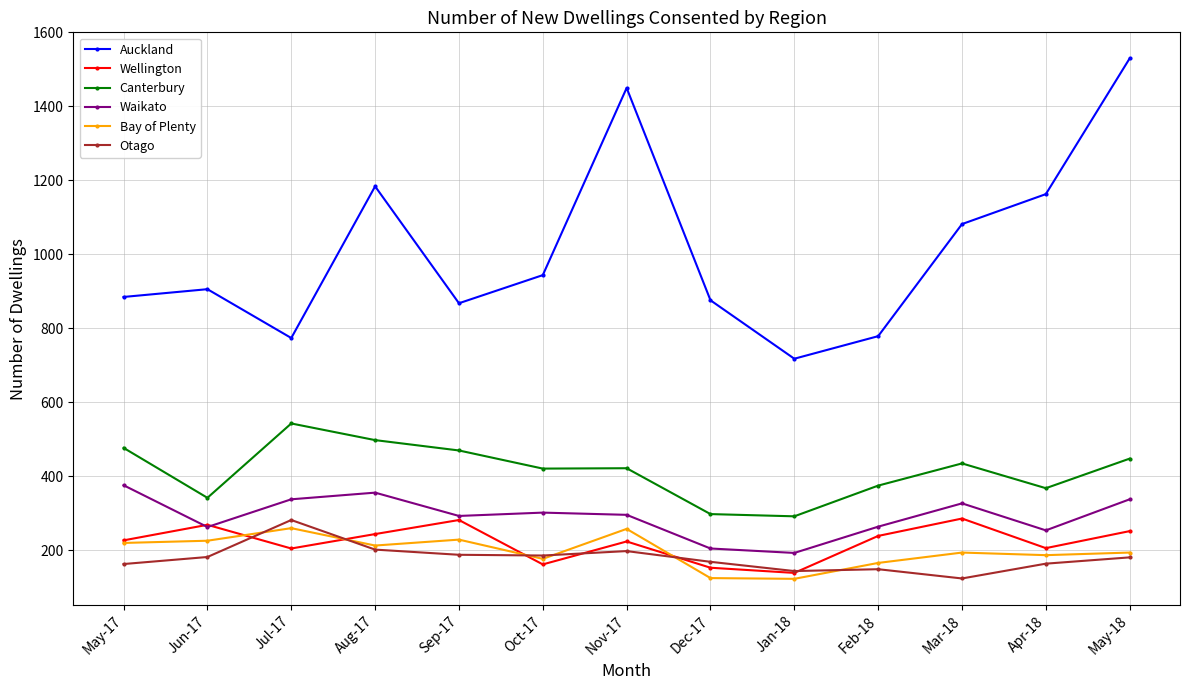

What is the label of the 8th point from the right?

Oct-17